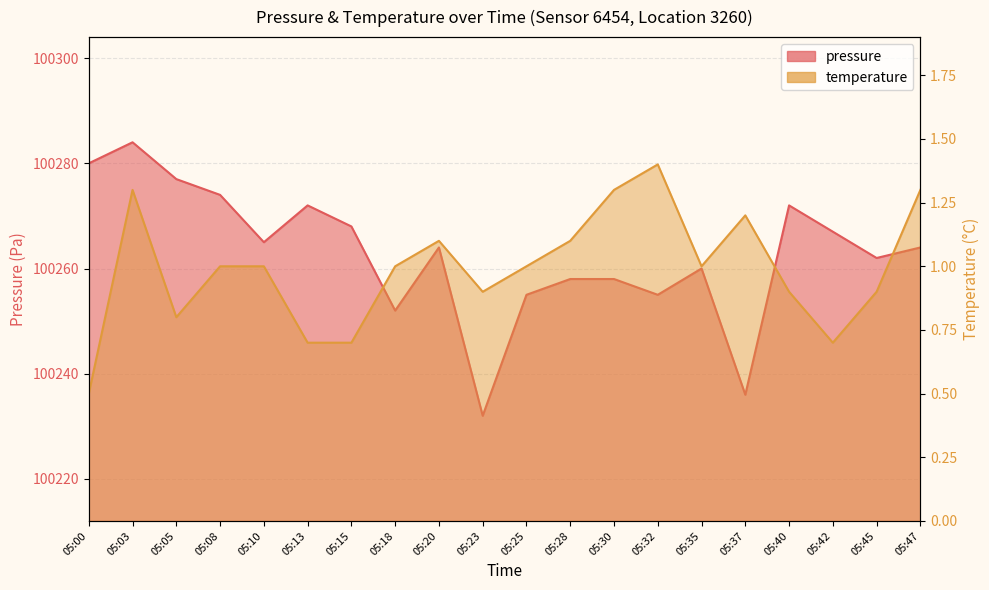

How many categories are shown in the chart?

20